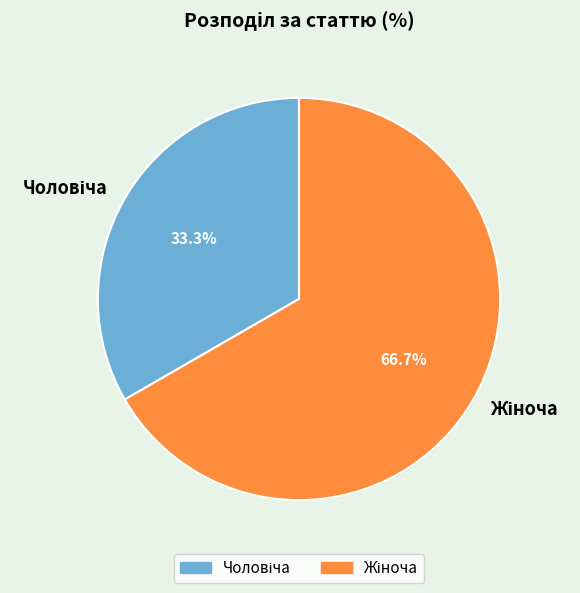

Is there any slice that represents more than half of the pie?

Yes